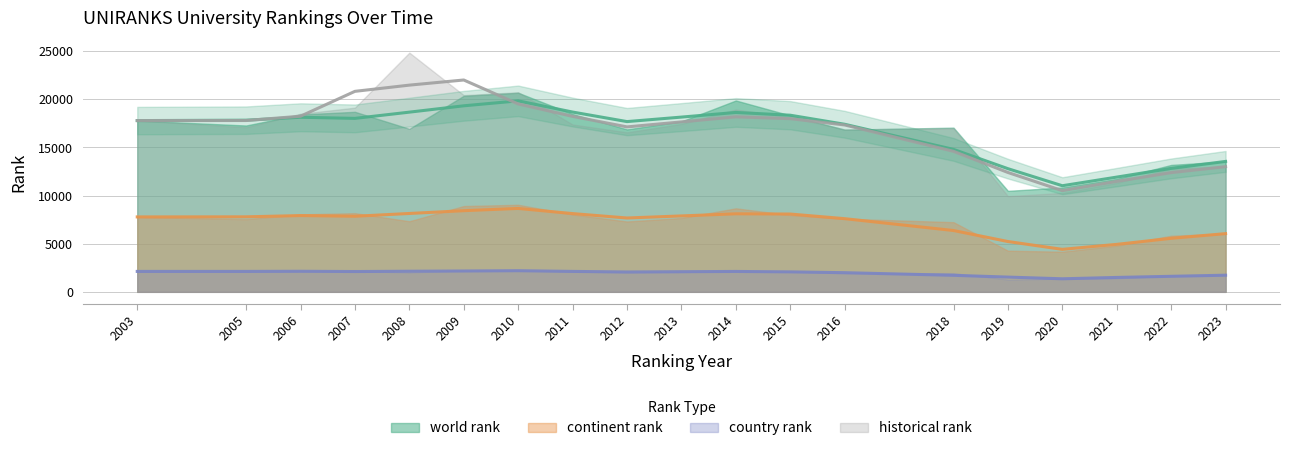

At which category does historical rank reach its first local peak?

2008